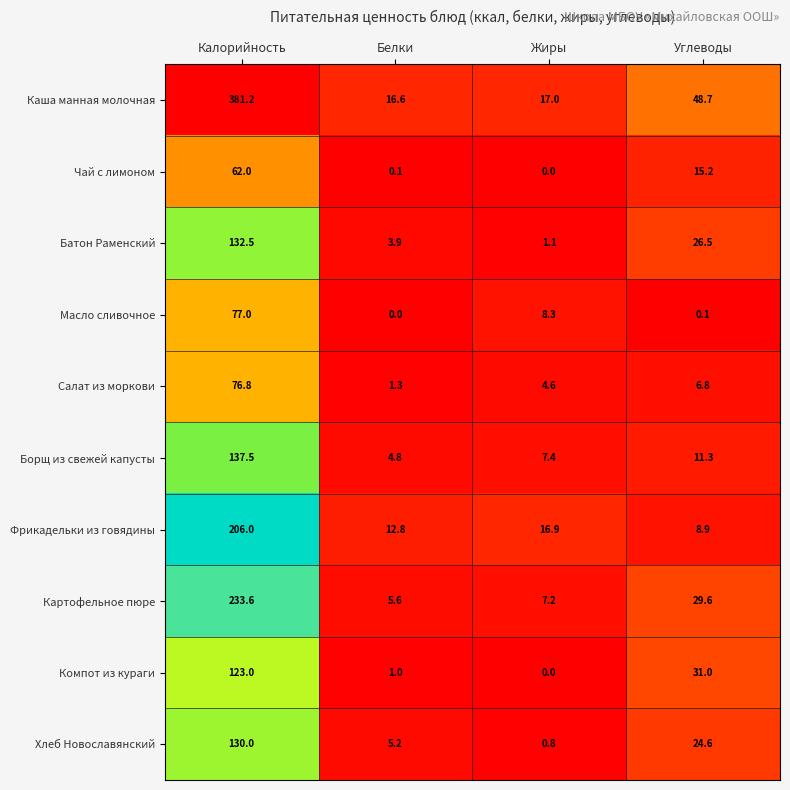

How many data points in Борщ из свежей капусты are above 11?

2